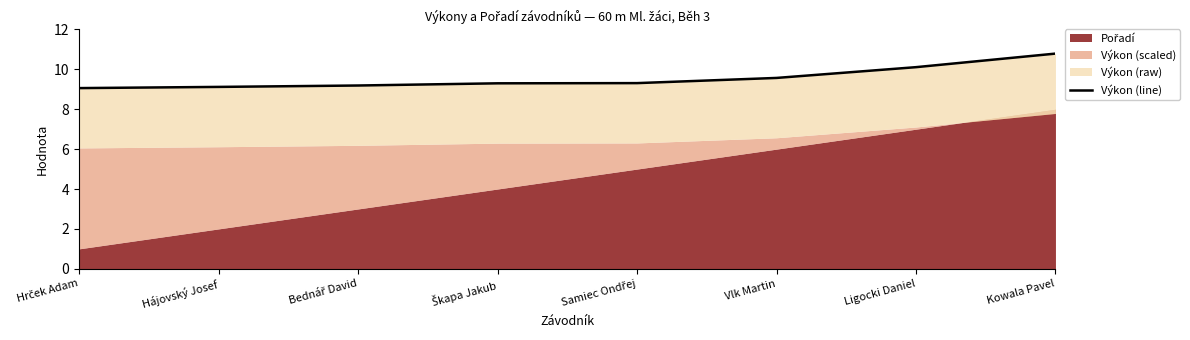

Approximately how many times larger is the value at Samiec Ondřej compared to Hrček Adam?

1.0